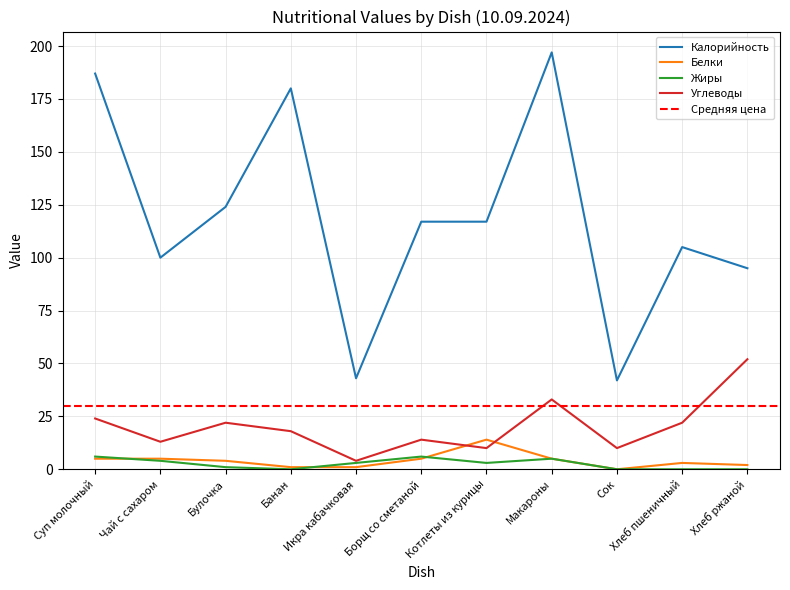

Is this an area chart (filled region under the line)?

No